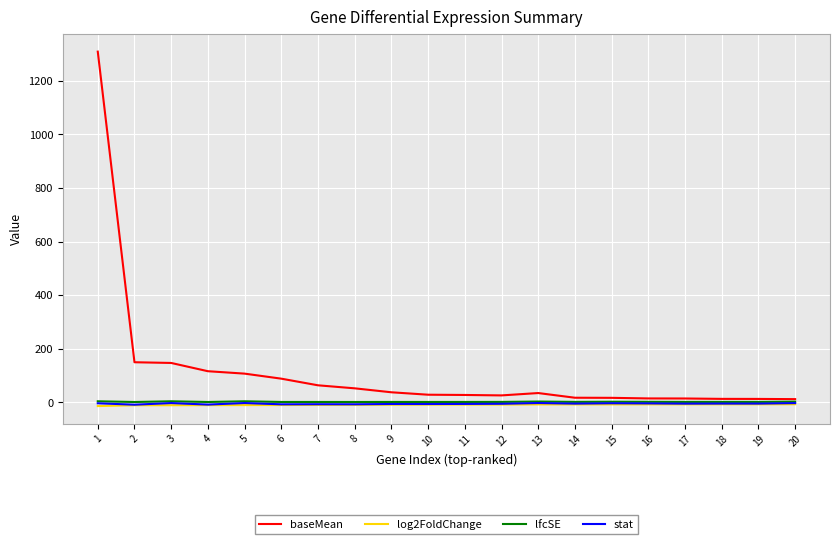

At which category is the sum across all series the highest?

1